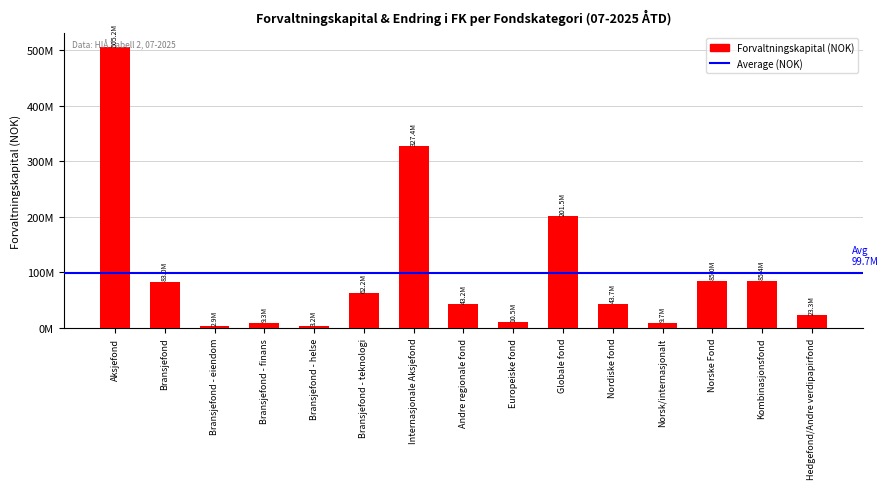

What is the sum of all values?

1495426955.3